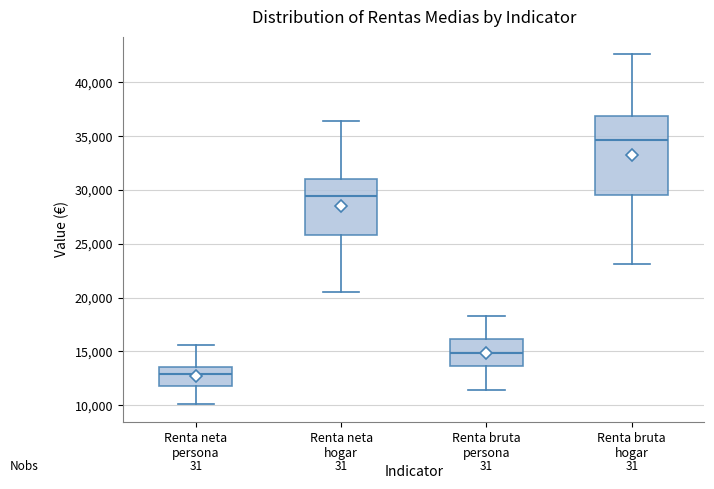

Reading left to right, transcribe this box plot: for each box, give where its median line is, the range the box spans, and where its two whiskers end, as read against the y-axis. The values are not printed on the chart, so give them approximately, as read against the axis.

Renta neta persona: median 13000, box 12000 to 13500, whiskers 10000 to 15500
Renta neta hogar: median 29500, box 26000 to 31000, whiskers 20500 to 36500
Renta bruta persona: median 15000, box 13500 to 16000, whiskers 11500 to 18500
Renta bruta hogar: median 34500, box 29500 to 37000, whiskers 23000 to 42500